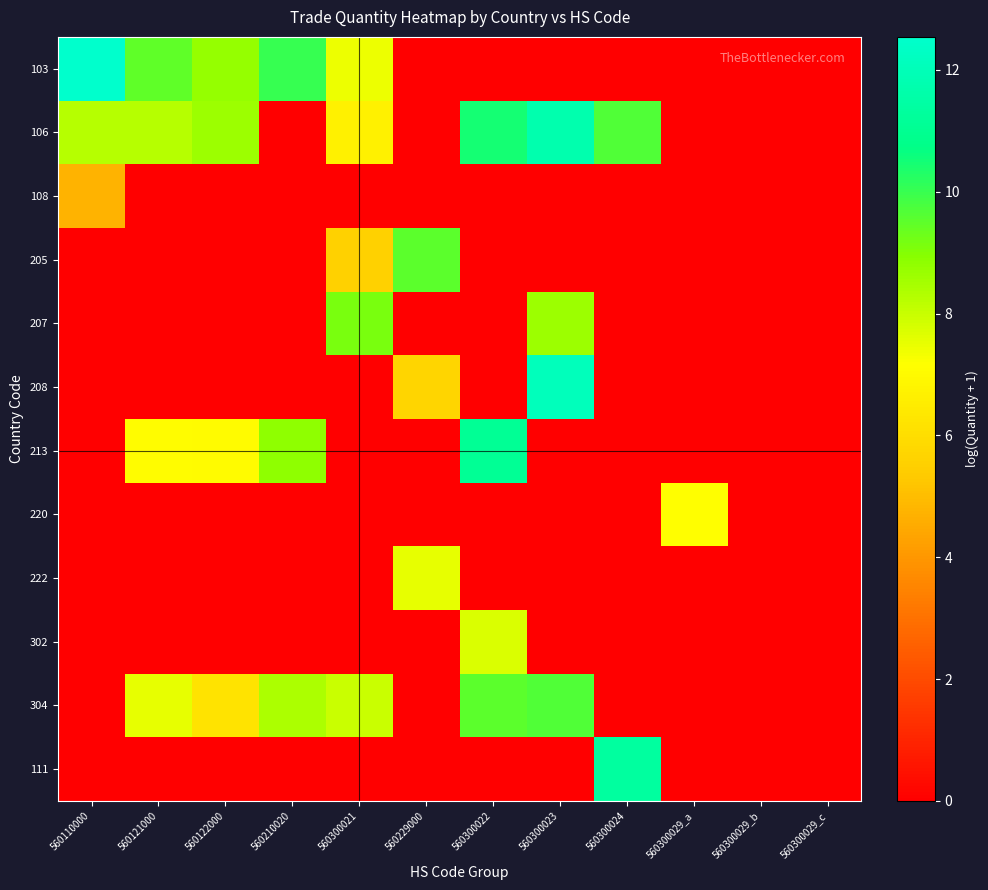

List the series in order of their peak value, highest first.

103, 208, 106, 111, 213, 304, 205, 207, 302, 222, 220, 108